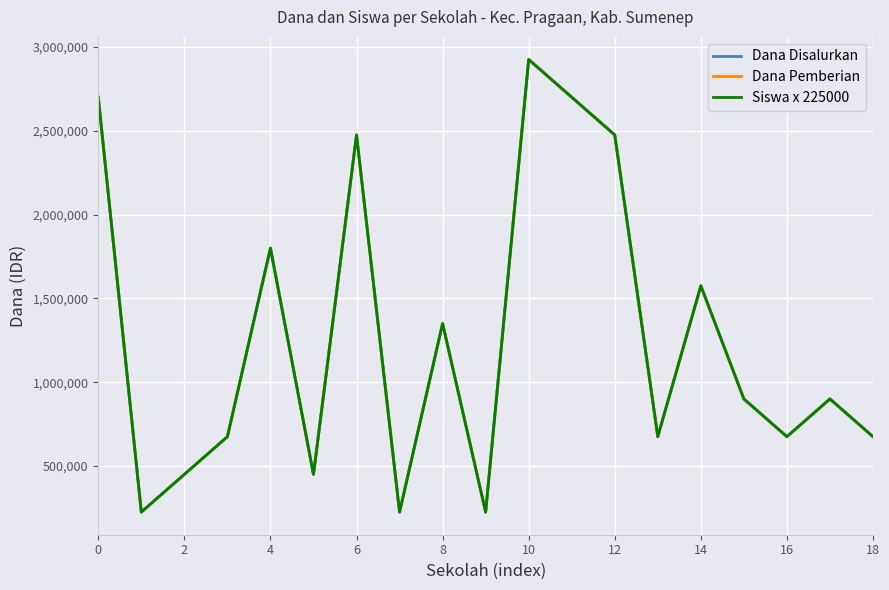

True or false: Dana Disalurkan and Dana Pemberian cross at least once.

False